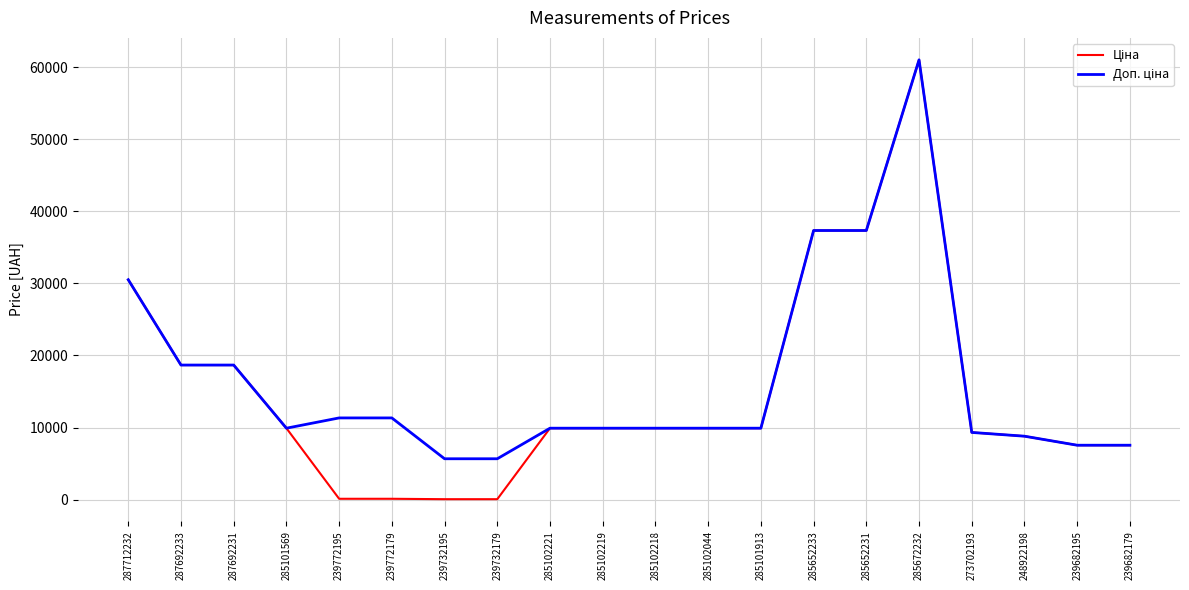

Which category has the highest value across all series?

285672232